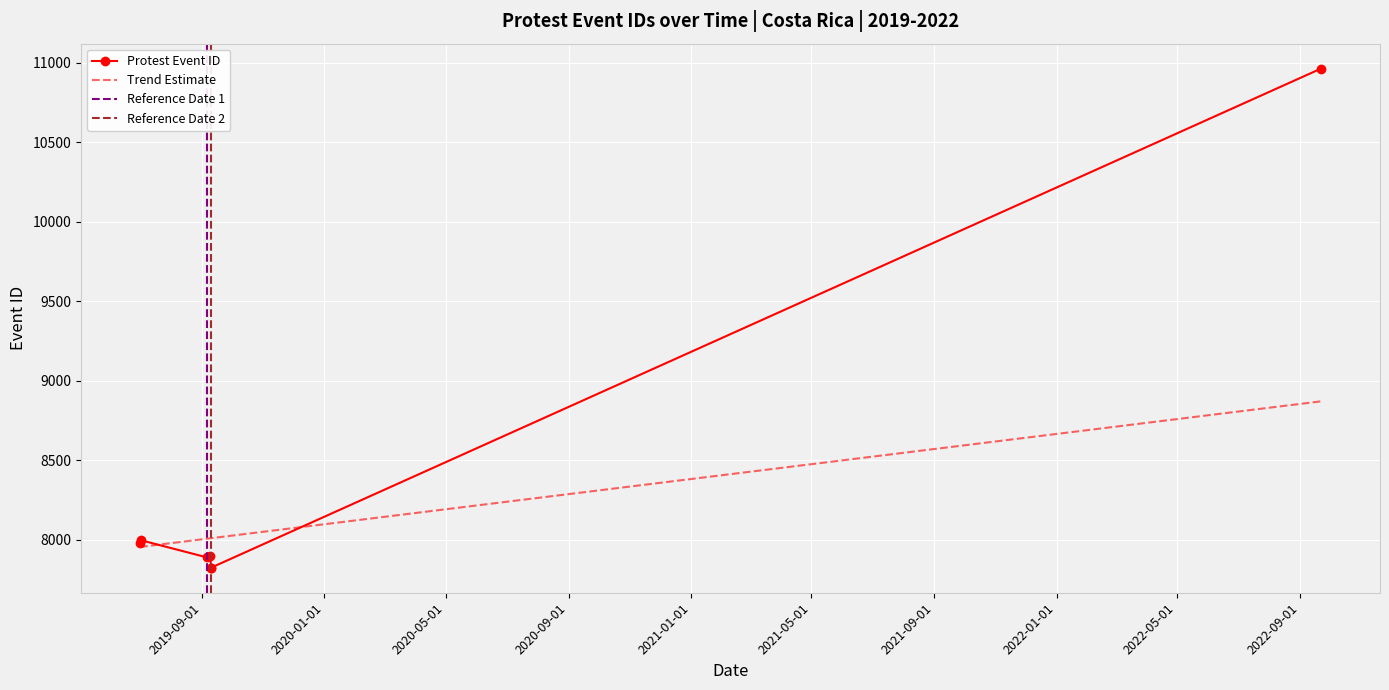

At which label does the data first exceed 7897?

2019-07-01